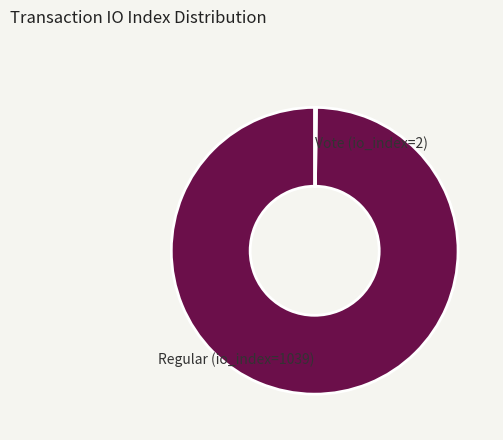

True or false: Regular (io_index=1039) accounts for 86% of the total.

False